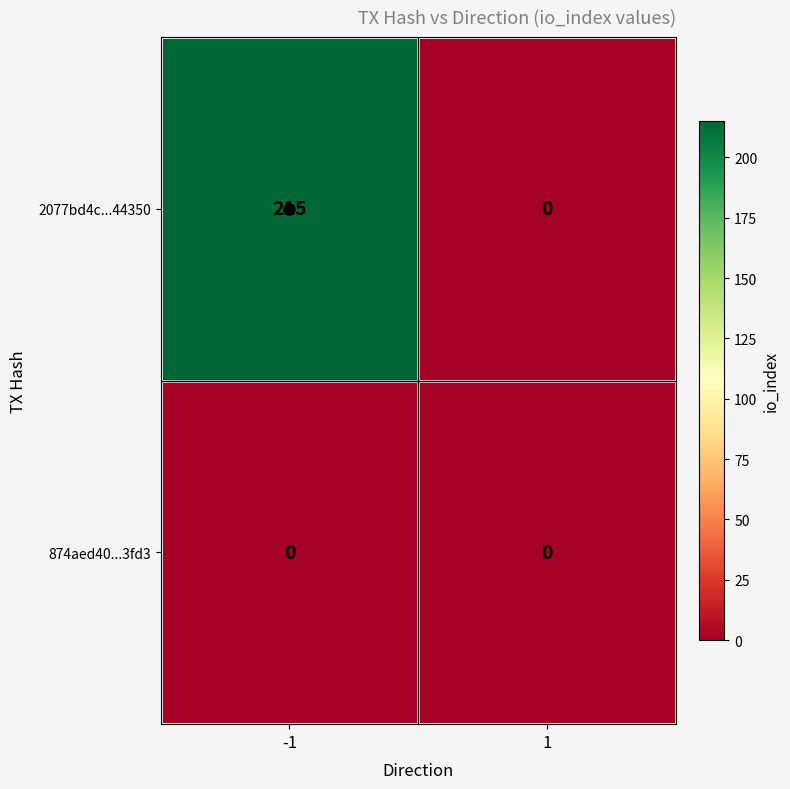

What is the average value of the 2077bd4c...44350 series?

108